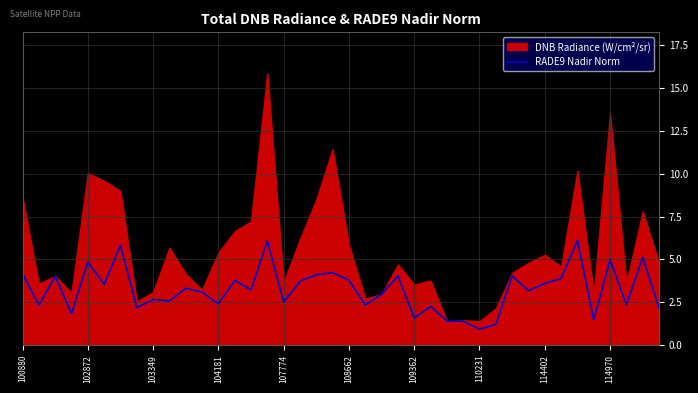

The value of RADE9 Nadir Norm at 110231 is 1.5. True or false?

False